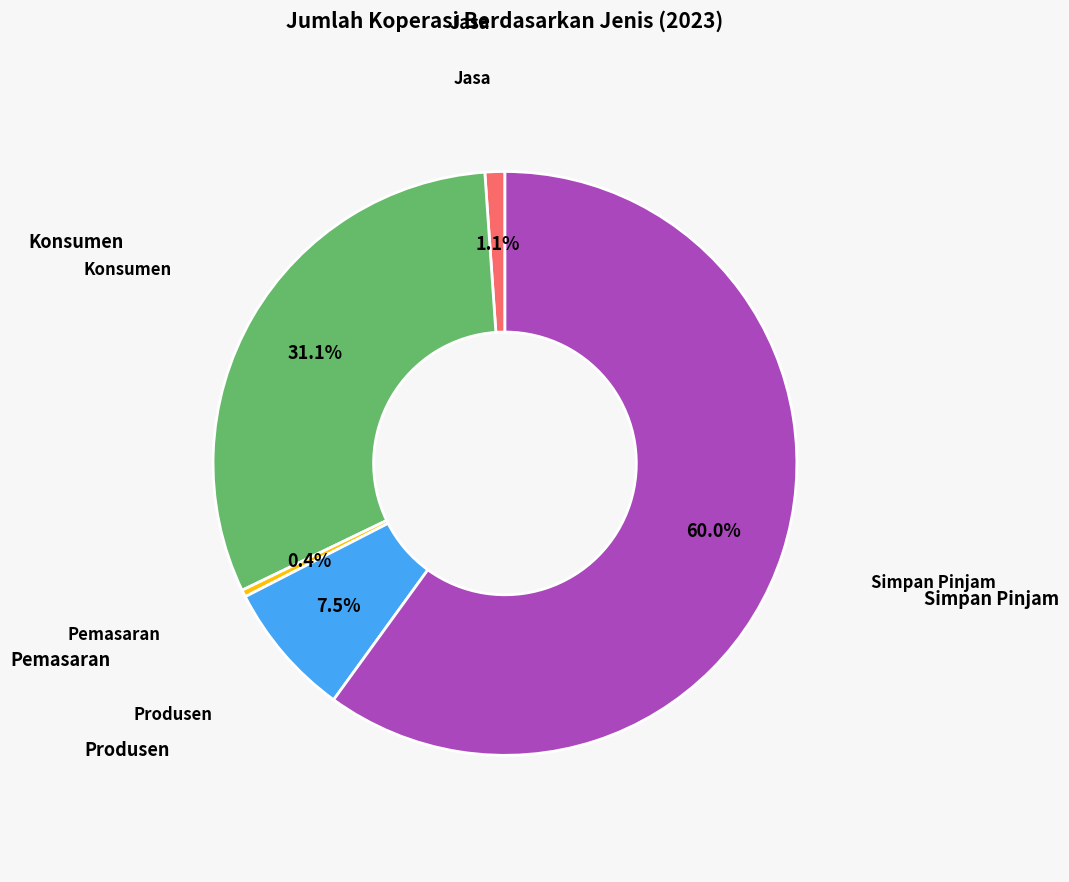

Count the number of slices in the pie.

5